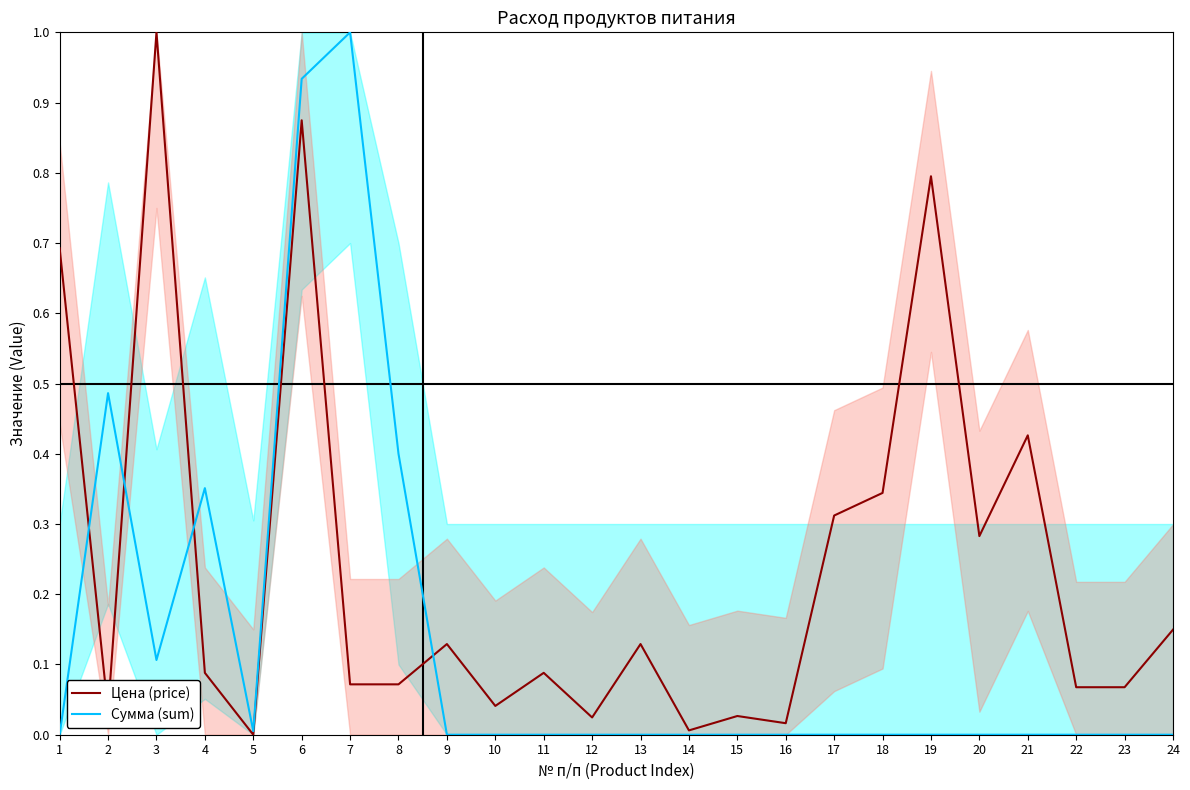

After their last crossing, which series has the higher values: Сумма (sum) or Цена (price)?

Цена (price)